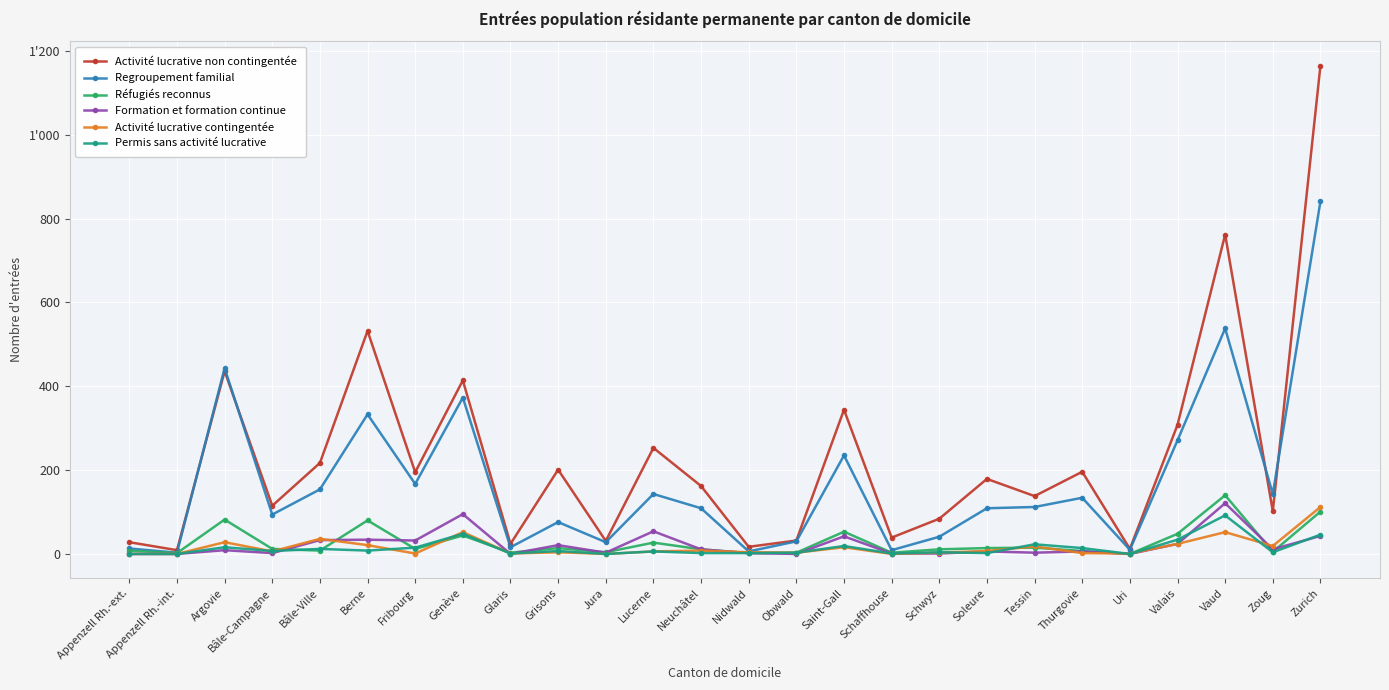

What are all the series names shown in the legend?

Activité lucrative non contingentée, Regroupement familial, Réfugiés reconnus, Formation et formation continue, Activité lucrative contingentée, Permis sans activité lucrative